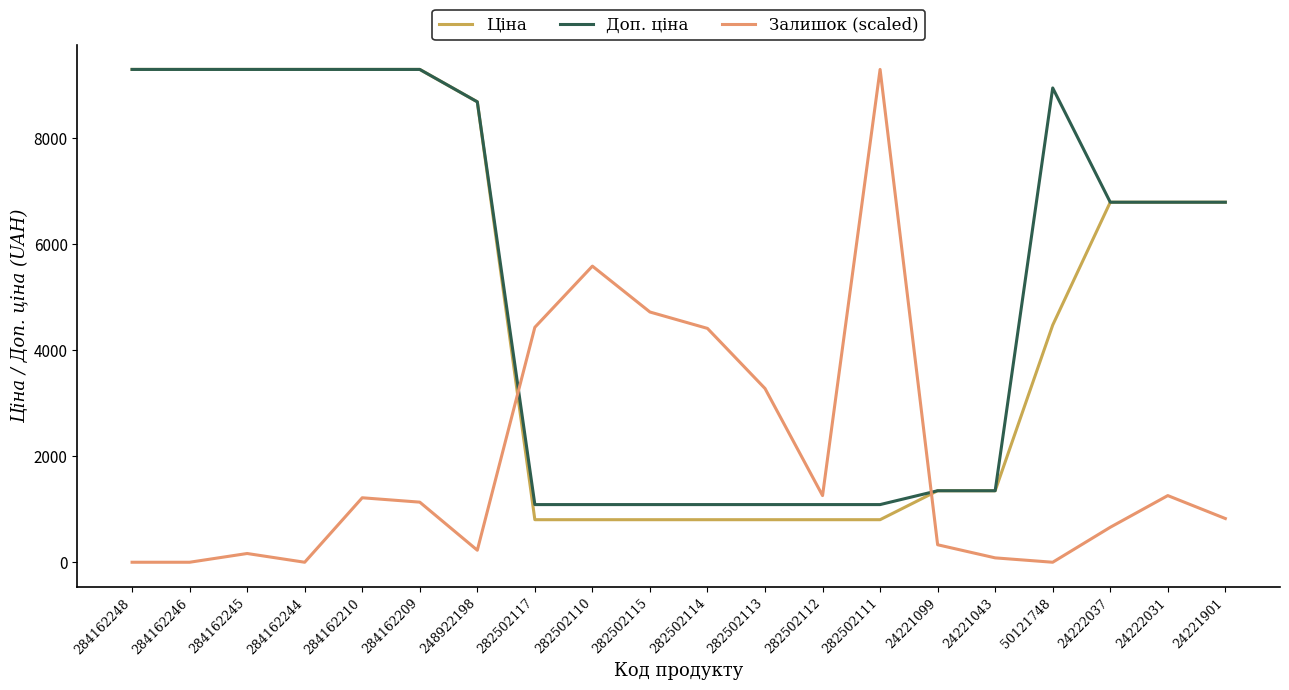

Which series has the widest spread of values?

Залишок (scaled)